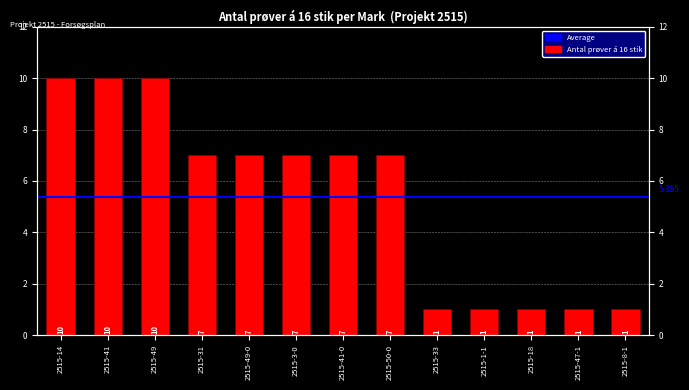

Reading left to right, transcribe all the data shown in this chart.

2515-14=10	2515-41=10	2515-49=10	2515-31=7	2515-49-0=7	2515-3-0=7	2515-41-0=7	2515-50-0=7	2515-33=1	2515-1-1=1	2515-18=1	2515-47-1=1	2515-8-1=1